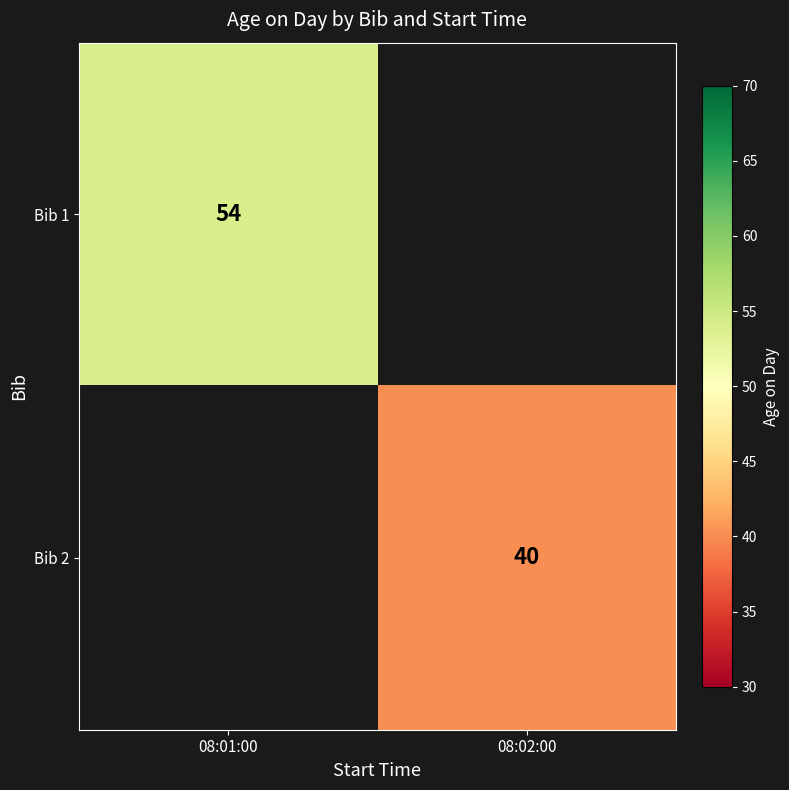

At how many categories does at least one series exceed 51?

1